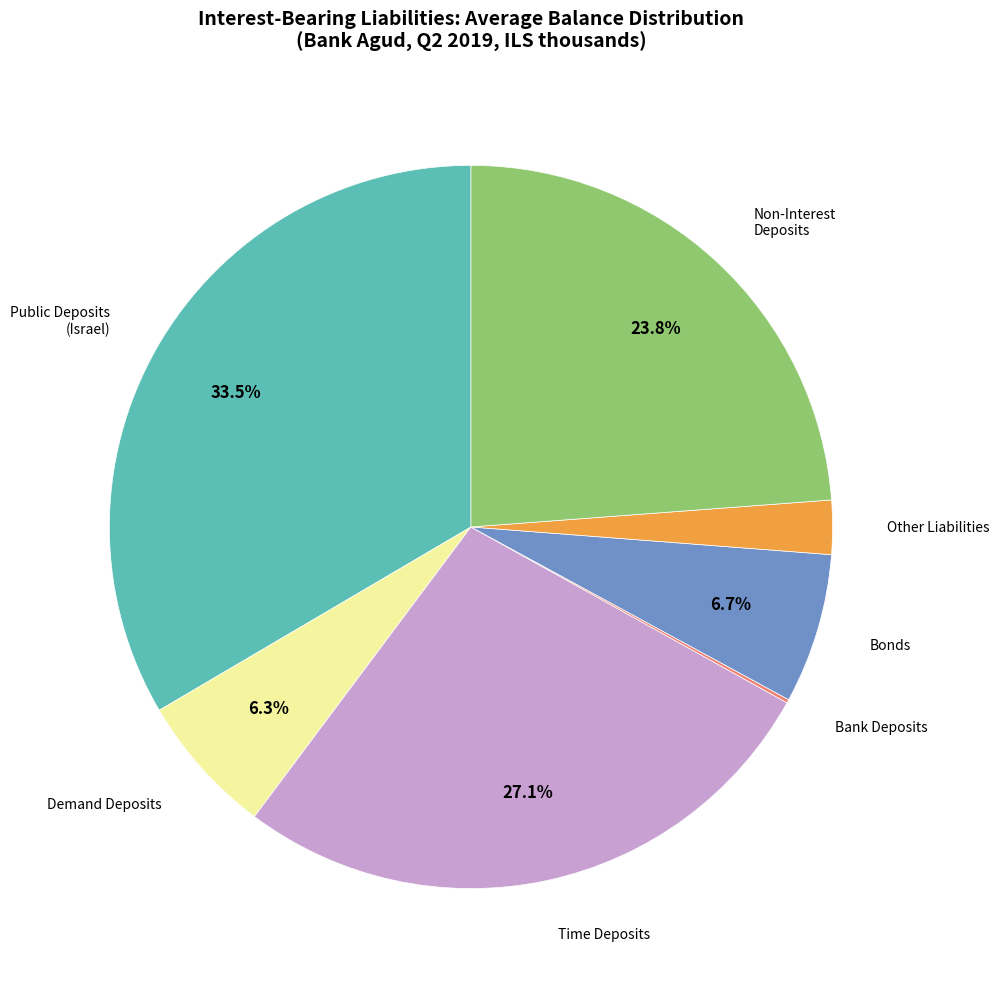

Is there a majority slice in this chart?

No